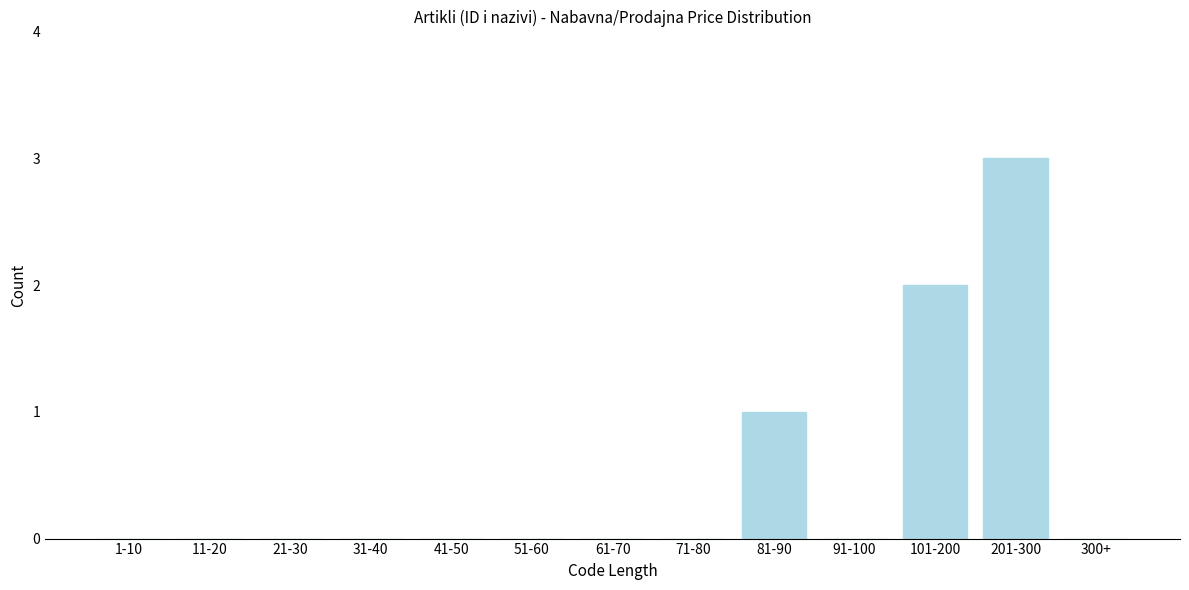

Reading right to left, transcribe all the data shown in this chart.

300+=0	201-300=3	101-200=2	91-100=0	81-90=1	71-80=0	61-70=0	51-60=0	41-50=0	31-40=0	21-30=0	11-20=0	1-10=0